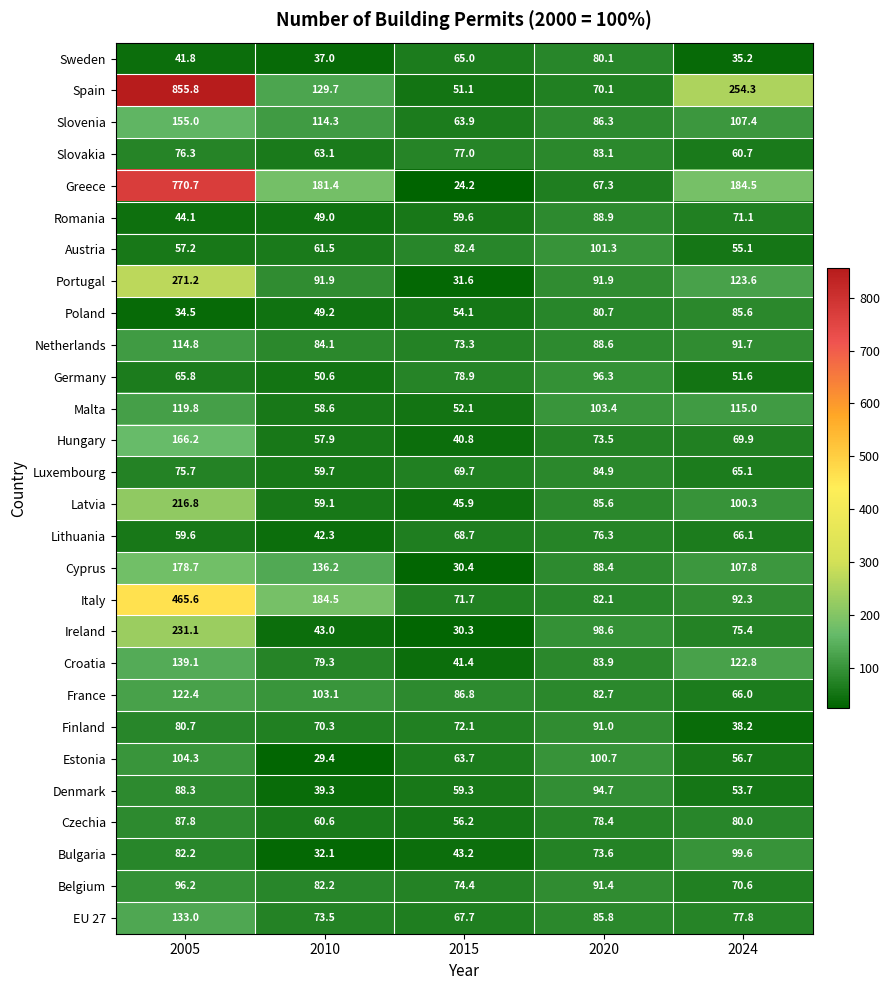

What is the smallest value displayed?

24.2